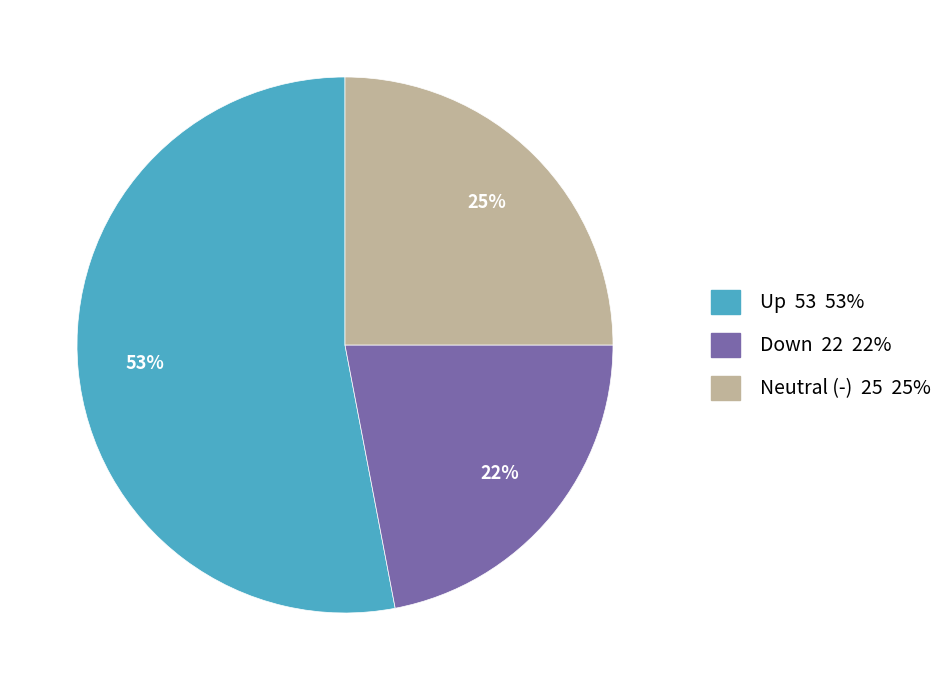

The Neutral (-) 25 25% slice represents 25% of the pie. True or false?

True